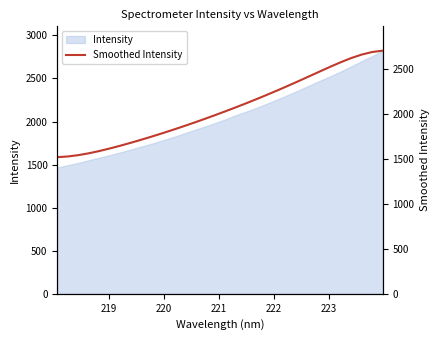

Does the chart display data point markers on the line(s)?

No